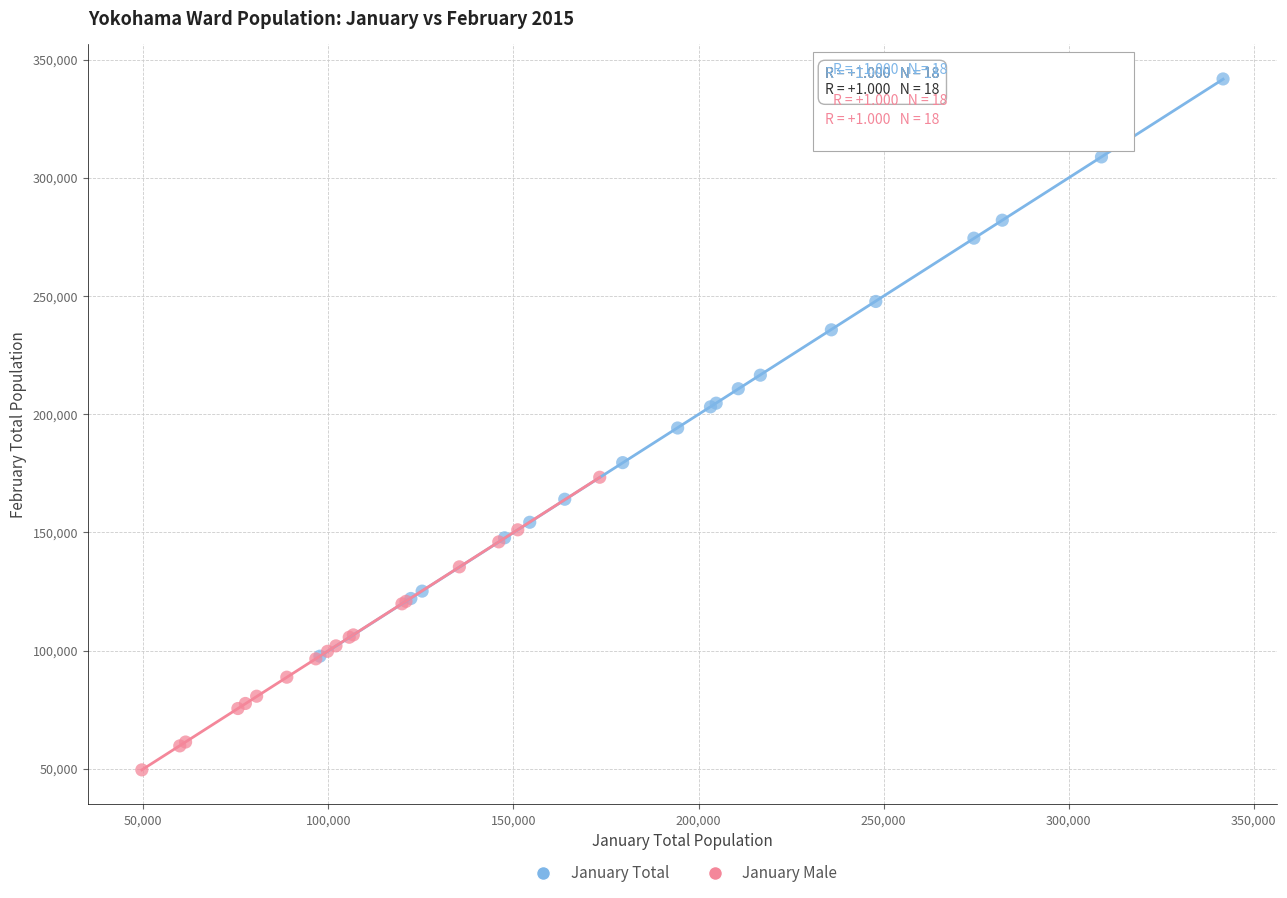

What are all the series names shown in the legend?

January Total, January Male